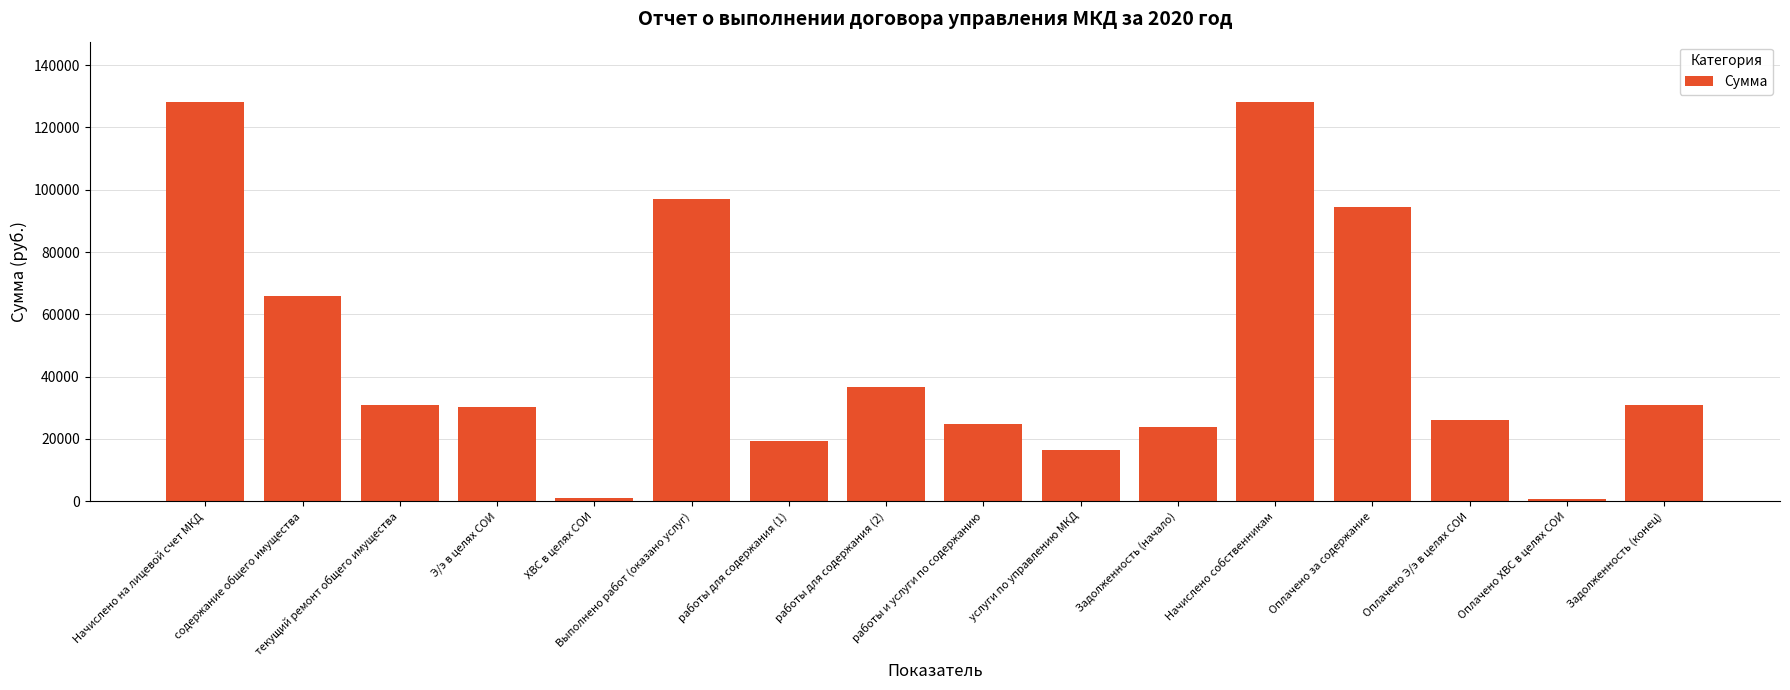

What is the sum of all values?

754831.8